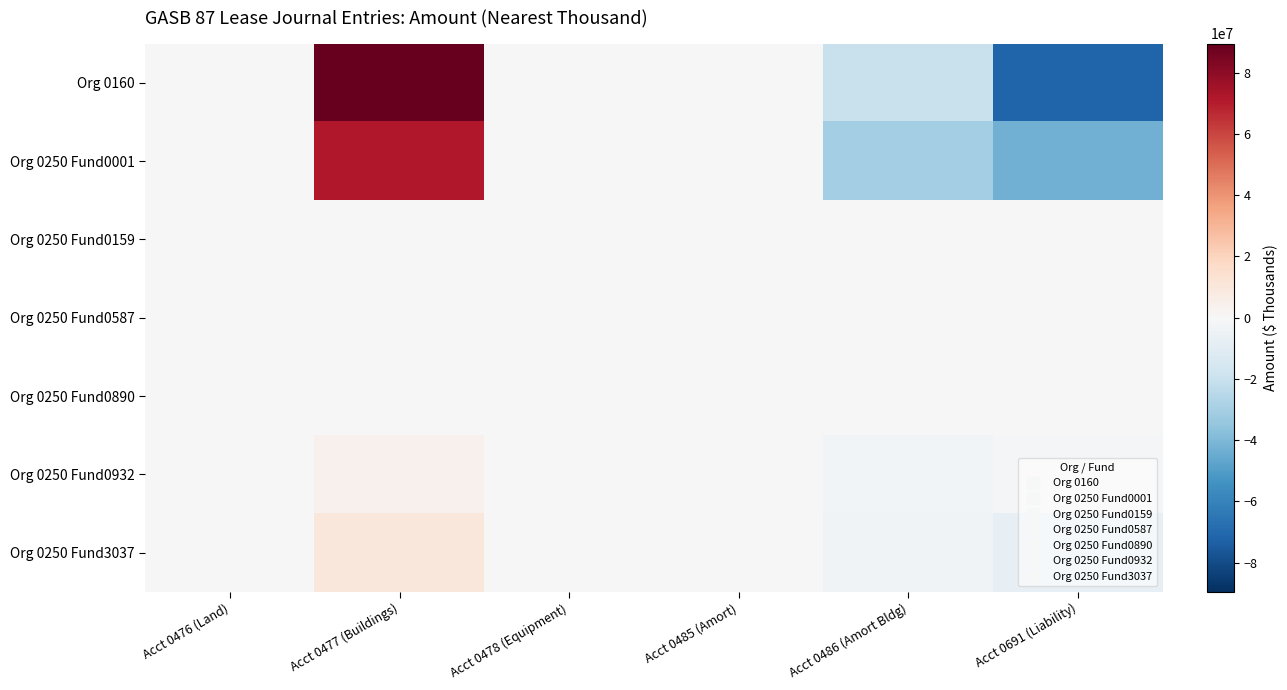

Which series has the widest spread of values?

Org 0160